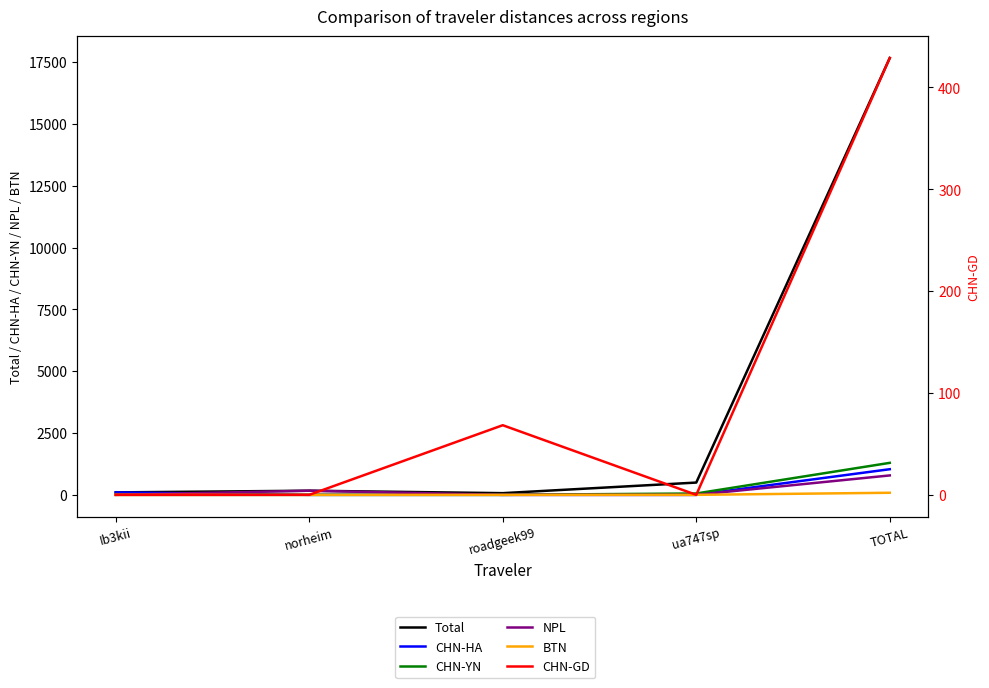

True or false: Total and CHN-HA intersect in this chart.

False